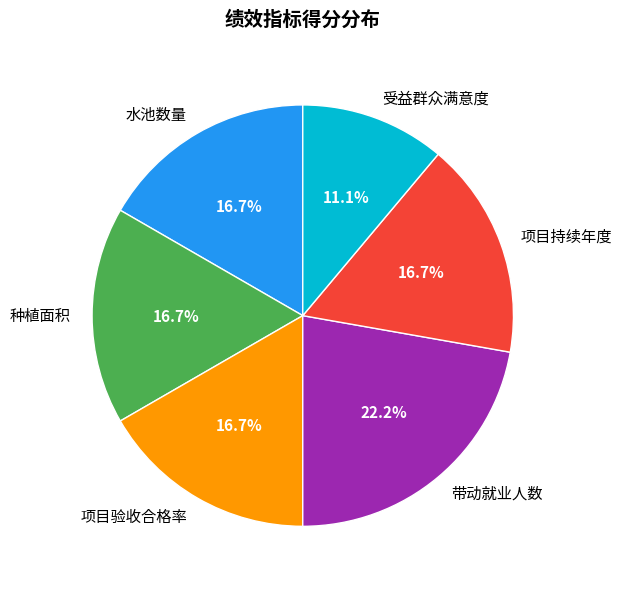

What is the ratio of the value at 项目验收合格率 to the value at 水池数量?

1.0